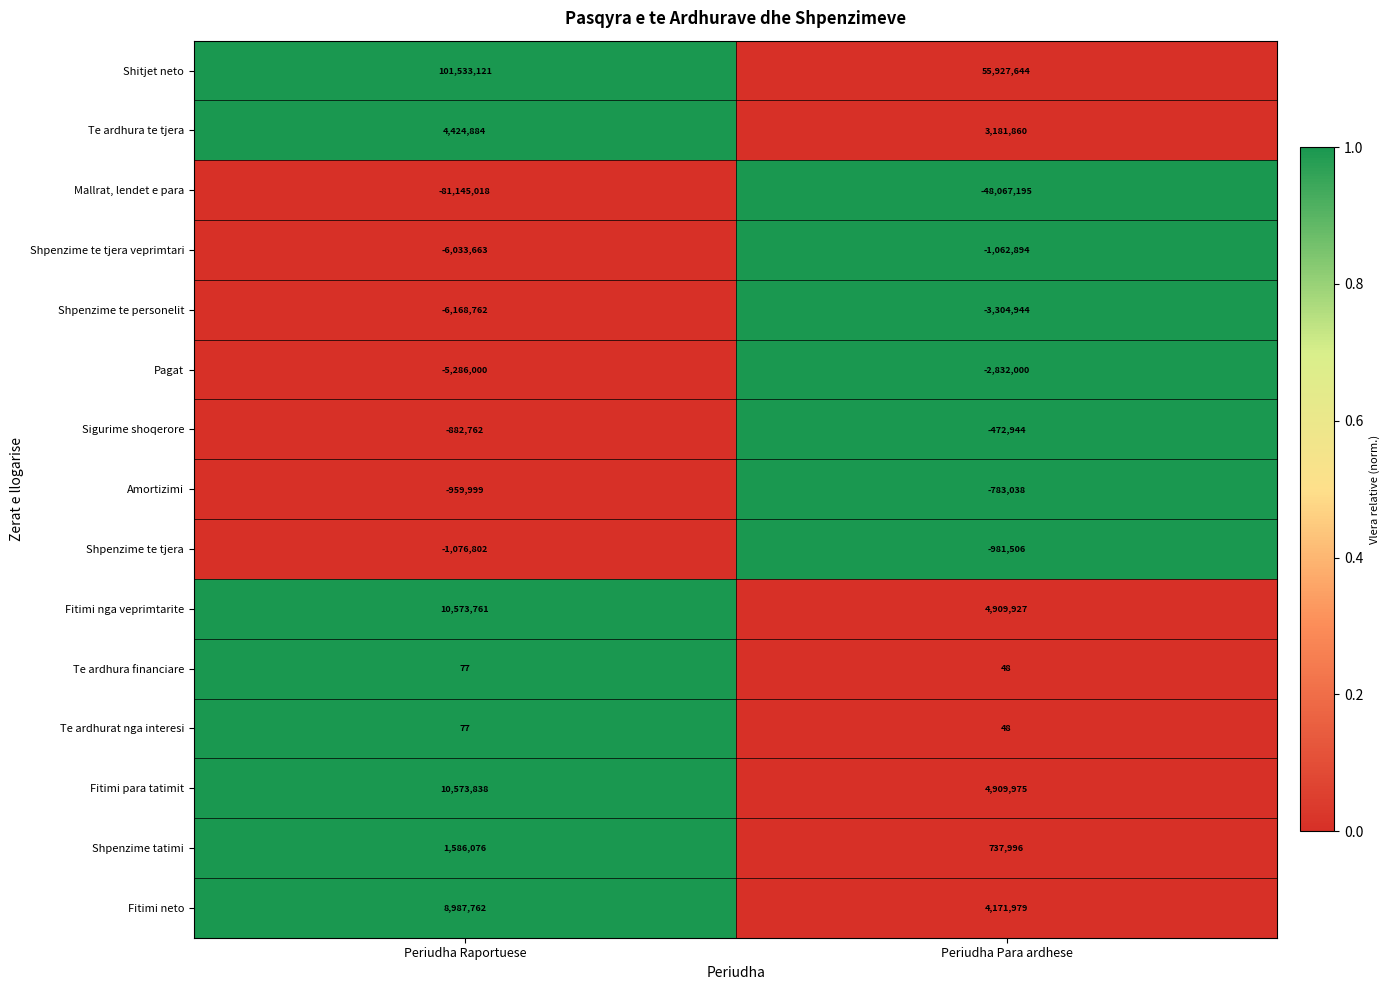

Which series has the largest range (max minus min)?

Shitjet neto